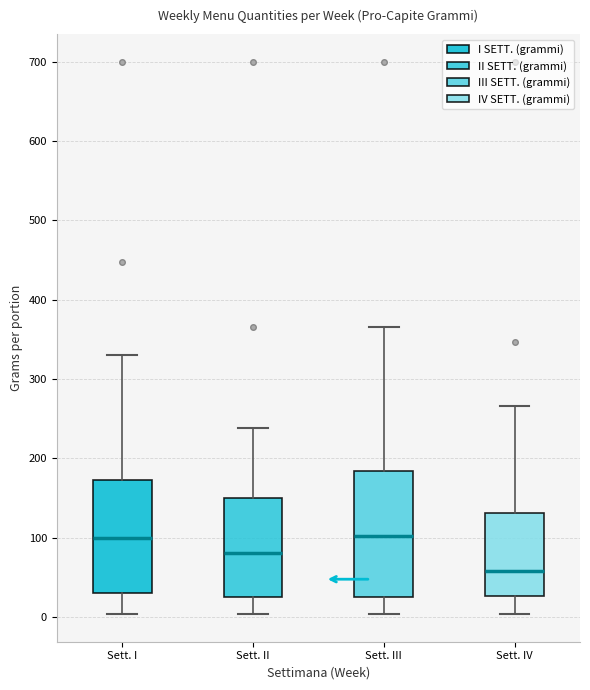

Comparing the boxes themselves (not the whiskers), which one is the tallest?

Sett. III